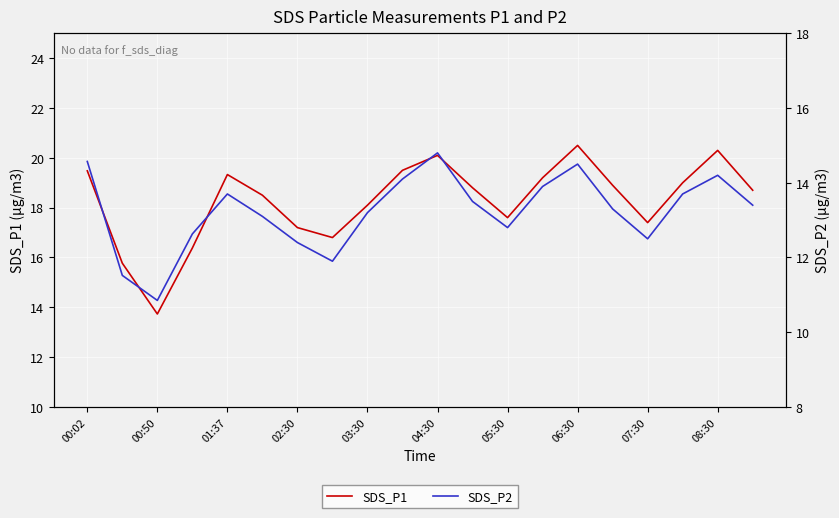

At how many categories does at least one series exceed 12?

20